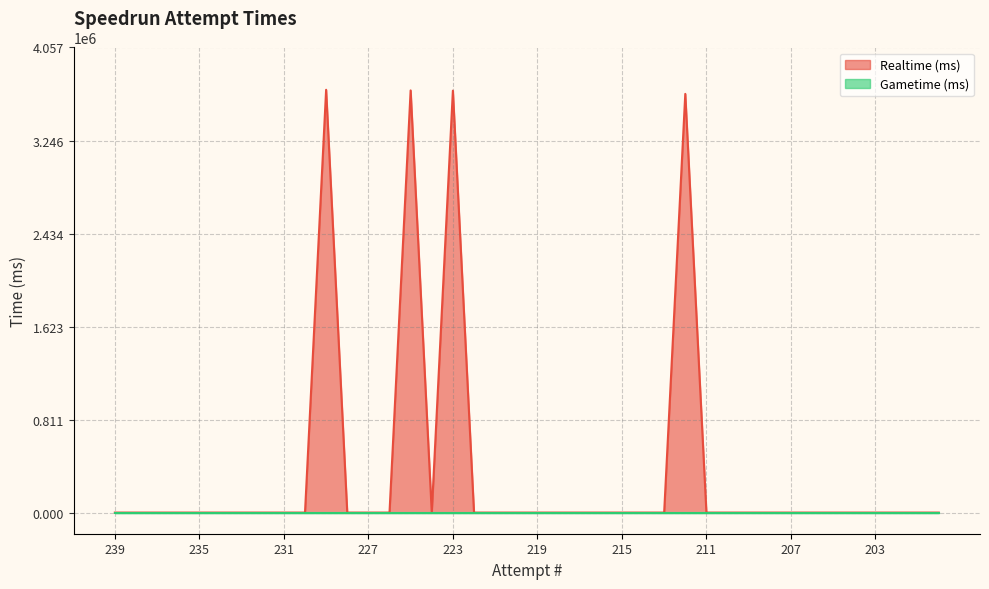

Does the chart display data point markers on the line(s)?

No